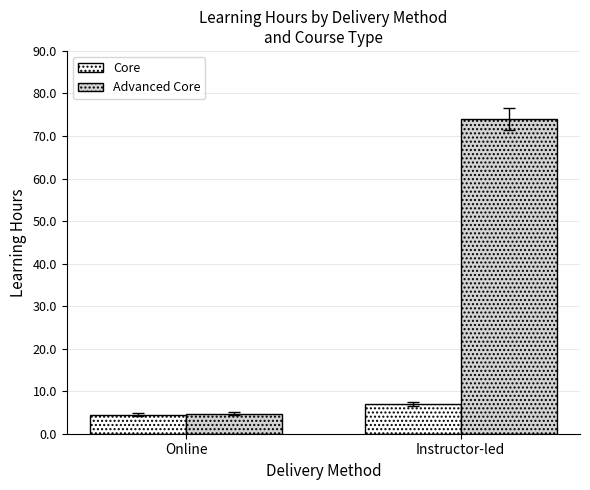

How many data points in Advanced Core are less than 74?

1